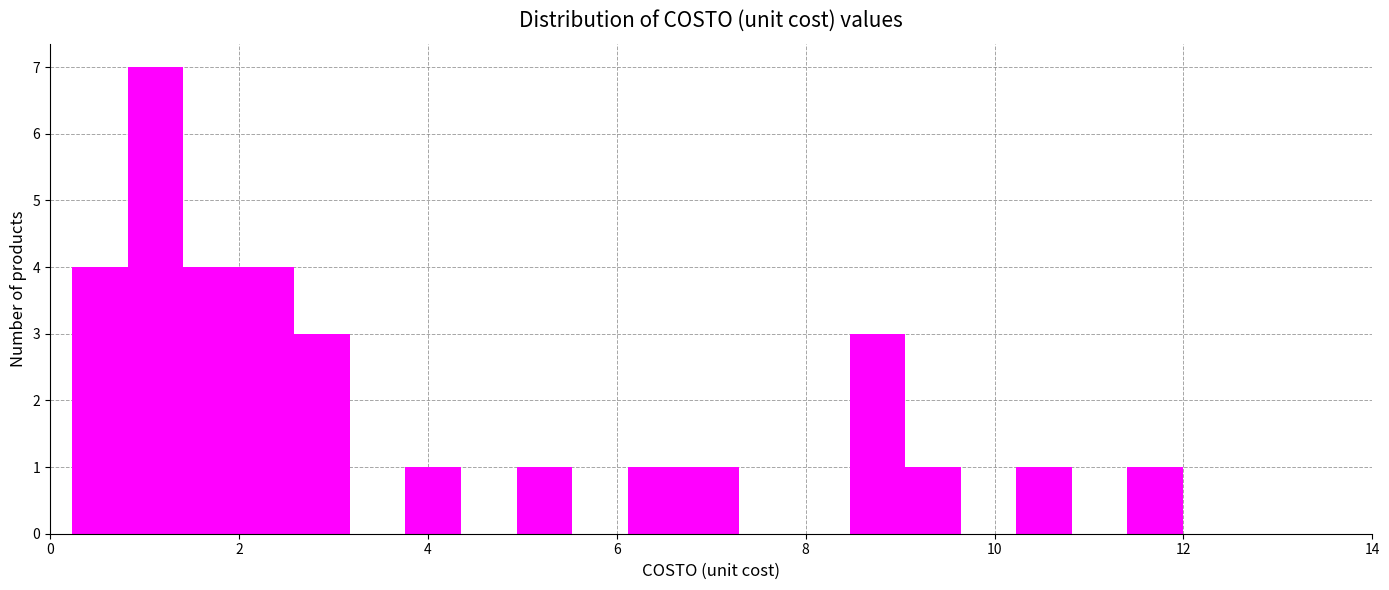

Read against the x-axis, roughly where is the centre of the tallest bar?

1.2